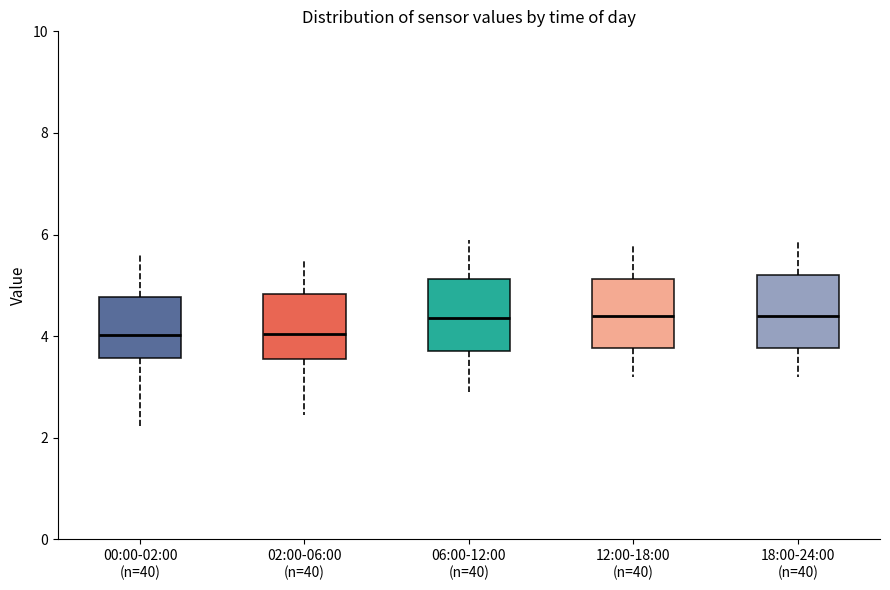

Where does the lower whisker of the box for 02:00-06:00 (n=40) end on the y-axis? The values are not printed on the chart, so give them approximately, as read against the axis.

2.4